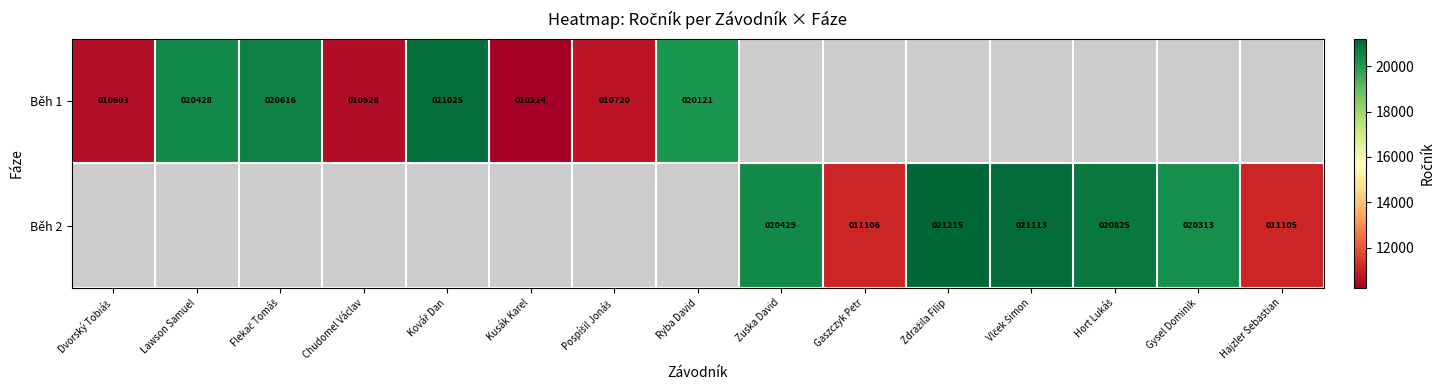

Is it true that Běh 2 equals 11105 at Hajzler Sebastian?

True